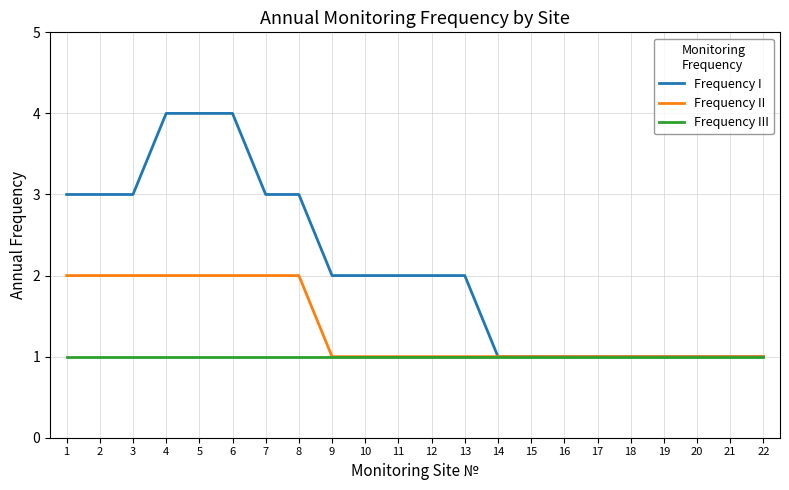

Between 2 and 19, which series saw the biggest shift?

Frequency I